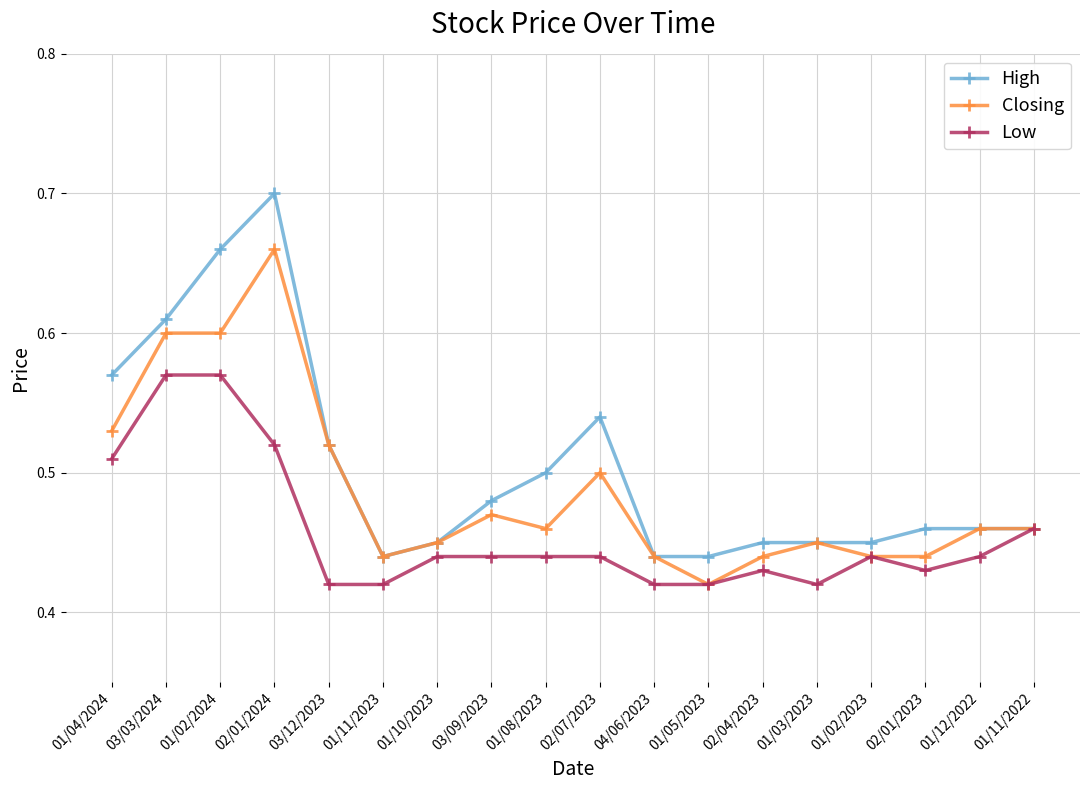

At which category does High reach its first local peak?

02/01/2024